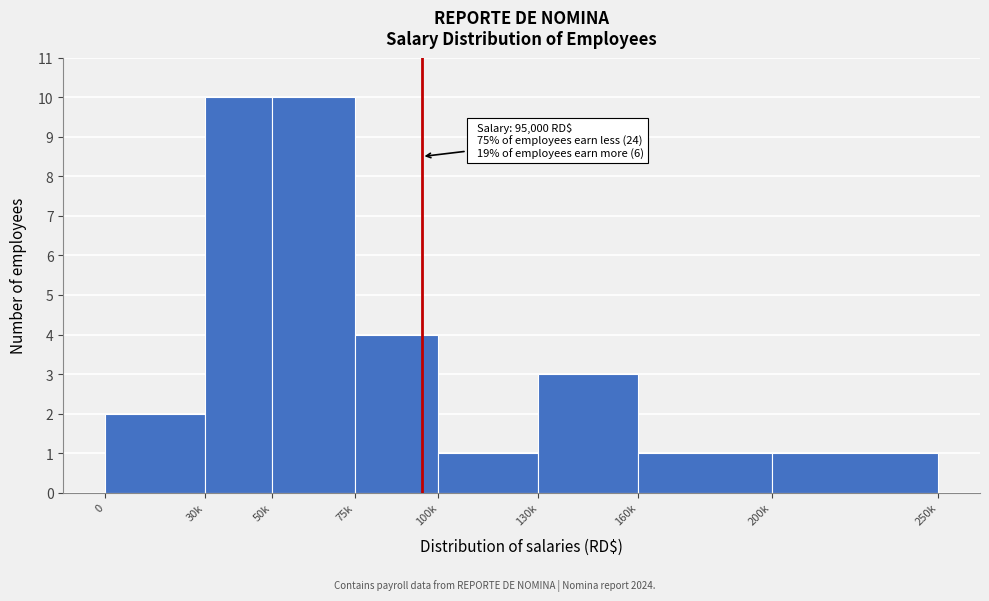

Reading left to right, transcribe all the data shown in this chart.

2	10	10	4	1	3	1	1